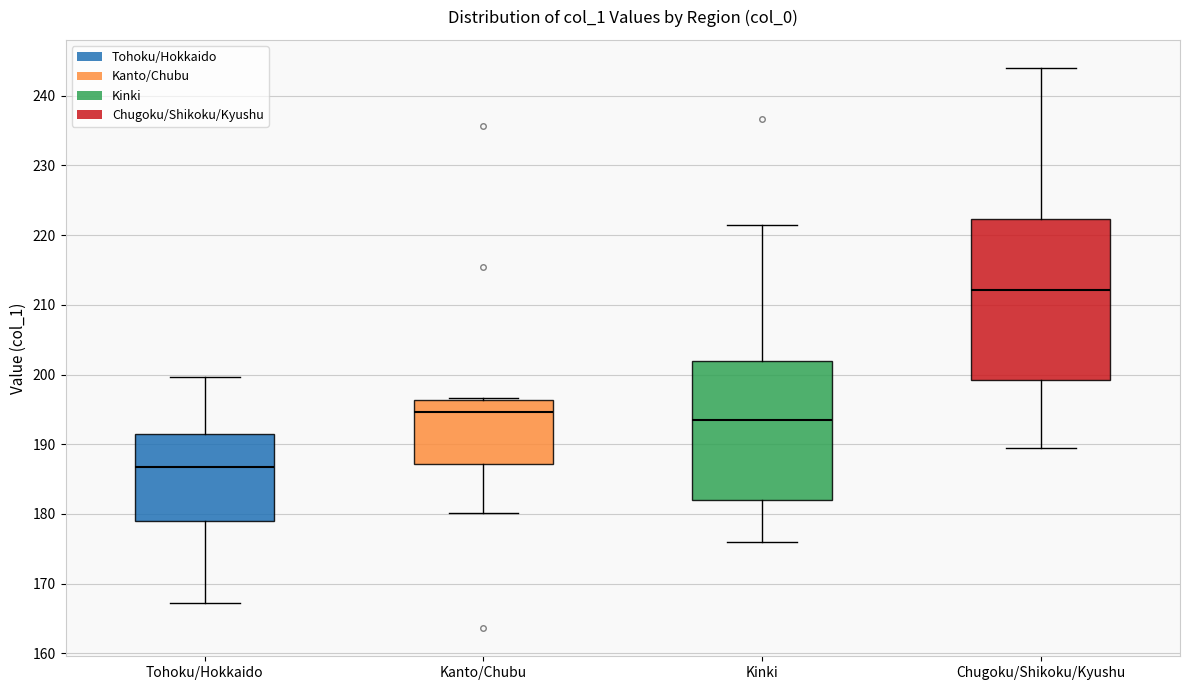

Which box is the tallest, from its lower edge to its upper edge?

Chugoku/Shikoku/Kyushu